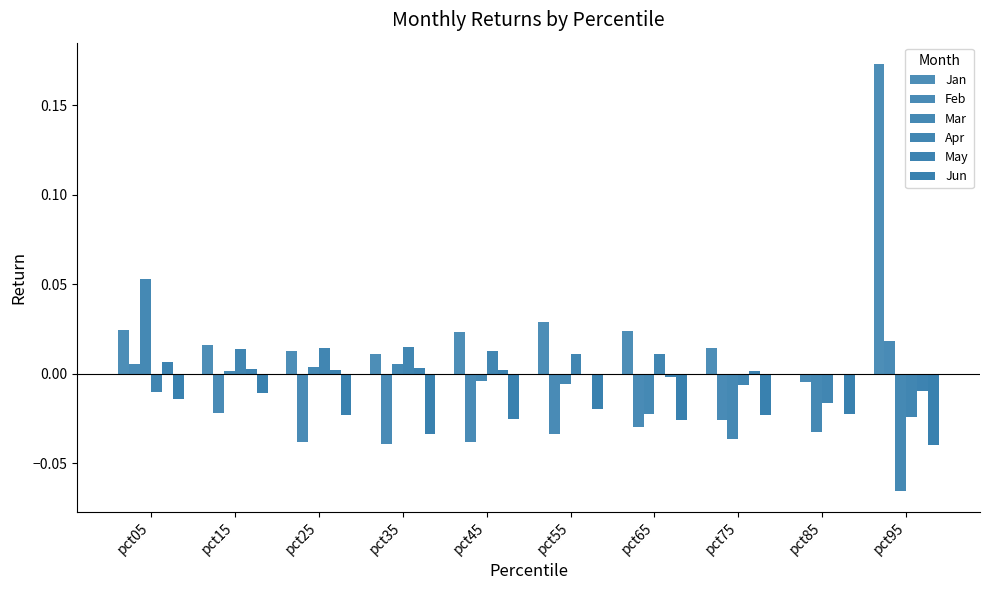

Rank the categories by May value from lowest to highest.

pct95, pct65, pct85, pct55, pct75, pct45, pct25, pct15, pct35, pct05